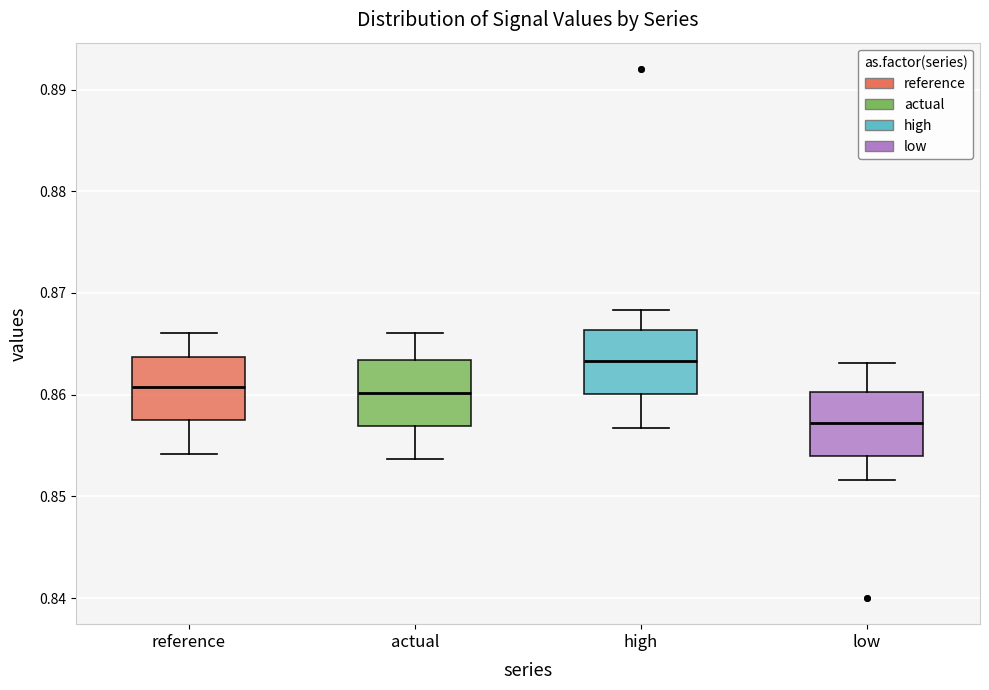

Which box has the highest median line?

high